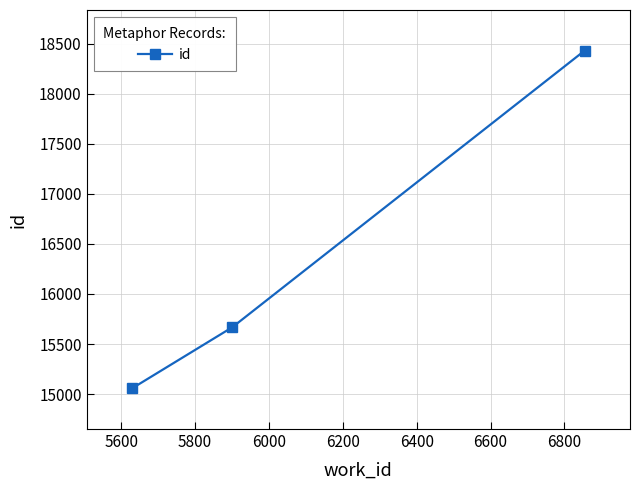

Reading right to left, list all the values displayed in this chart.

18432	15668	15056